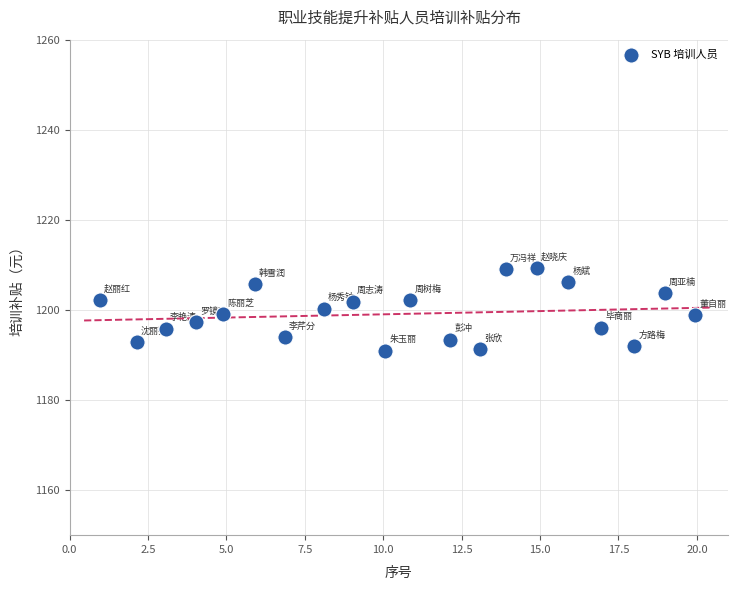

What is the range of X values (max minus min)?

19.0